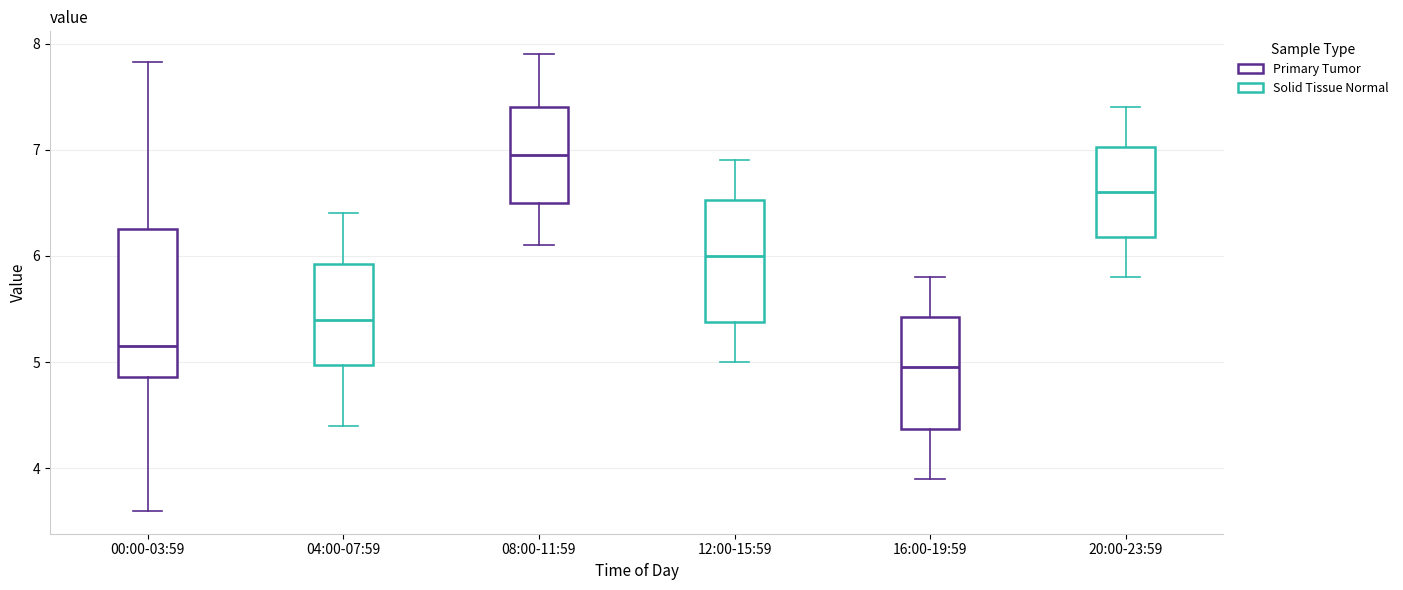

Reading left to right, read every box against the y-axis: the position of its median line, the range the box covers, and the ends of its whiskers. The values are not printed on the chart, so give them approximately, as read against the axis.

00:00-03:59: median 5.2, box 4.9 to 6.3, whiskers 3.6 to 7.8
04:00-07:59: median 5.4, box 5.0 to 5.9, whiskers 4.4 to 6.4
08:00-11:59: median 7.0, box 6.5 to 7.4, whiskers 6.1 to 7.9
12:00-15:59: median 6.0, box 5.4 to 6.5, whiskers 5.0 to 6.9
16:00-19:59: median 5.0, box 4.4 to 5.4, whiskers 3.9 to 5.8
20:00-23:59: median 6.6, box 6.2 to 7.0, whiskers 5.8 to 7.4